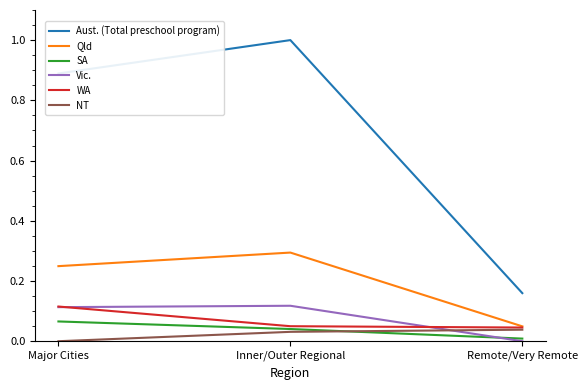

What is the highest value of the Aust. (Total preschool program) series?

1.0